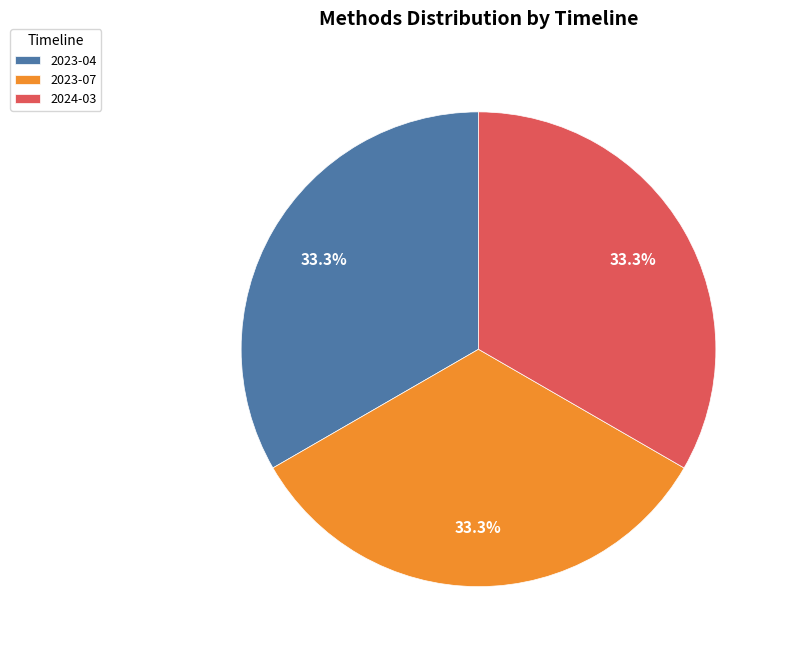

True or false: 2024-03 accounts for 46% of the total.

False